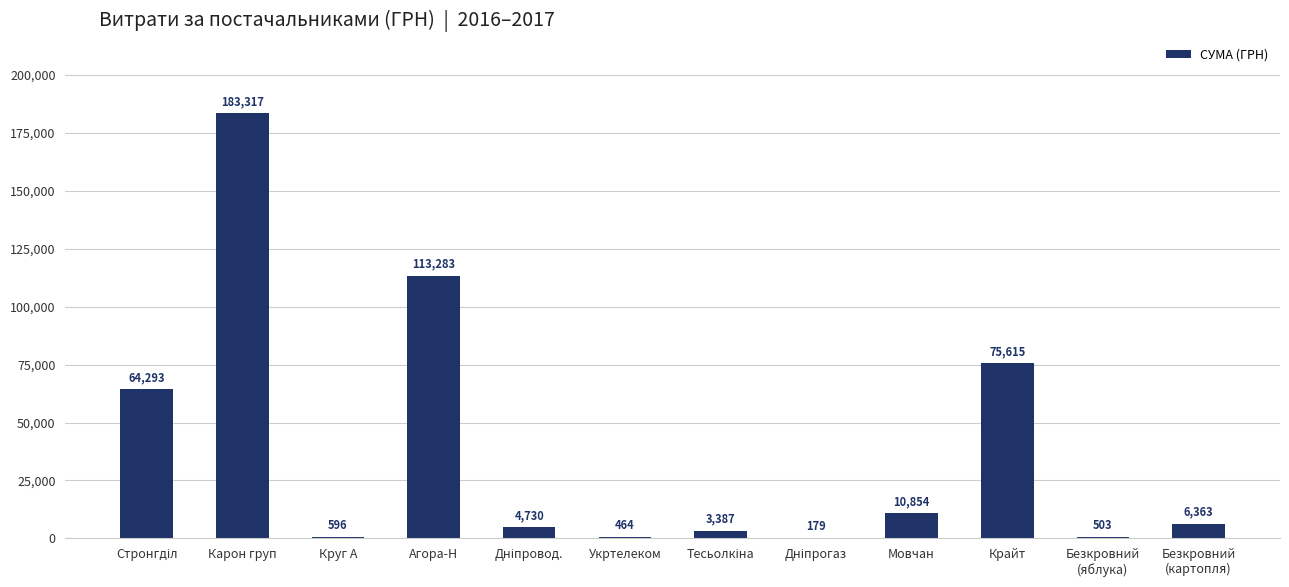

What is the difference between the values at Безкровний
(яблука) and Агора-Н?

112780.0